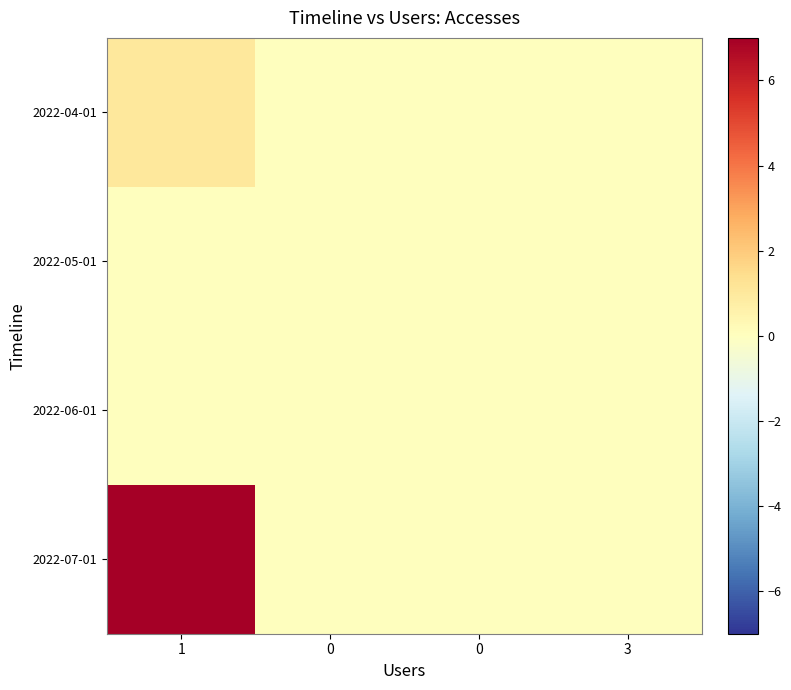

Reading left to right, list all the values displayed in this chart.

2022-04-01: 1=1	0=0	0=0	3=0
2022-05-01: 1=0	0=0	0=0	3=0
2022-06-01: 1=0	0=0	0=0	3=0
2022-07-01: 1=7	0=0	0=0	3=0